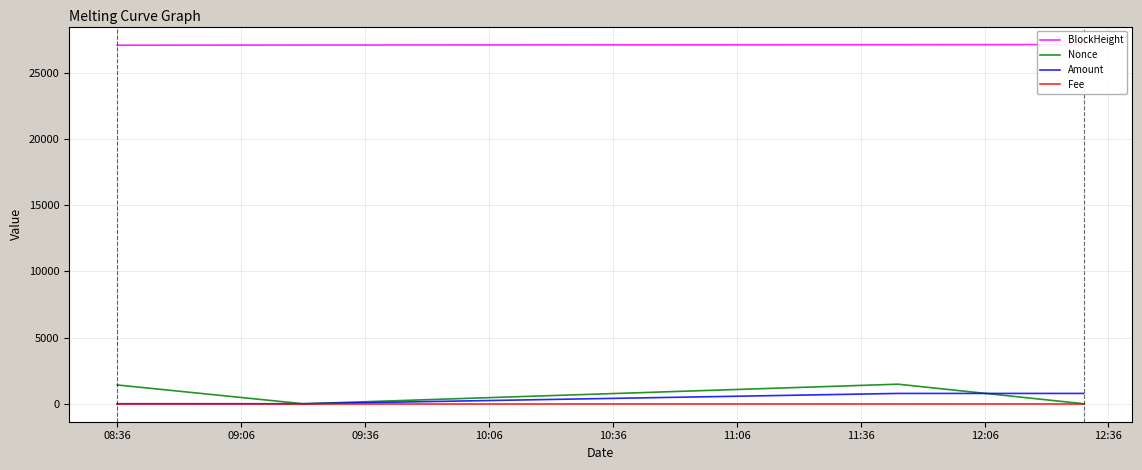

What is the sum of all Nonce values?

2898.0